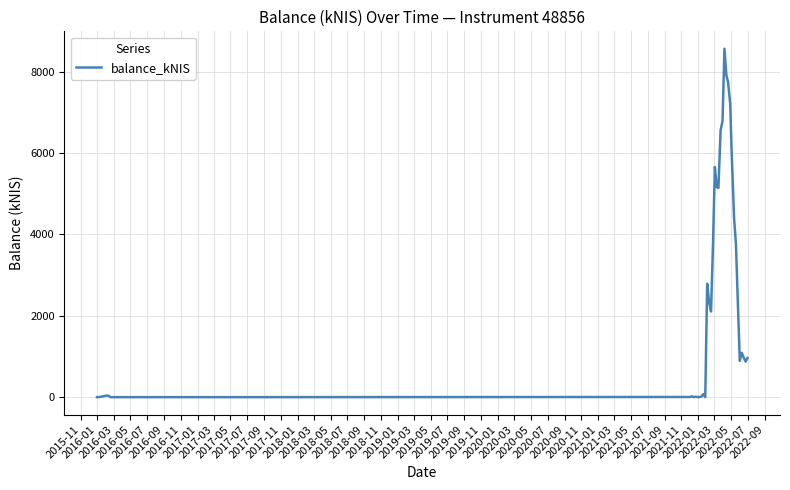

Reading right to left, transcribe all the data shown in this chart.

961.8	874.0	977.7	1090.5	892.9	2296.5	3748.0	4415.1	6079.2	7212.6	7750.0	7912.4	8562.0	6786.2	6561.9	5141.0	5160.8	5655.9	3684.6	2104.8	2343.3	2787.7	0.0	75.1	15.6	0.8	1.8	11.9	0.0	20.4	4.1	0.0	0.1	0.0	0.1	0.0	35.7	37.9	0.0	1.1